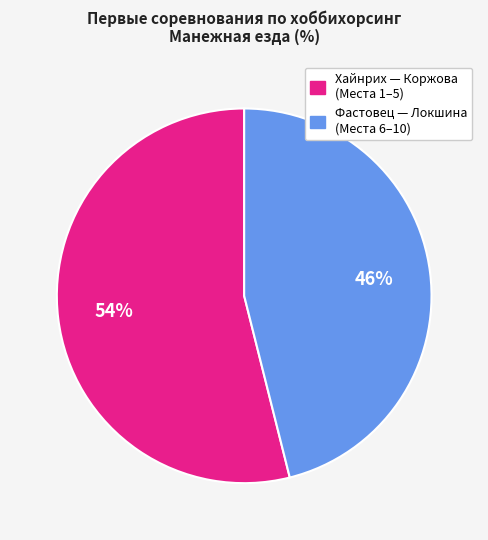

To the nearest percent, what is the average slice percentage?

50%